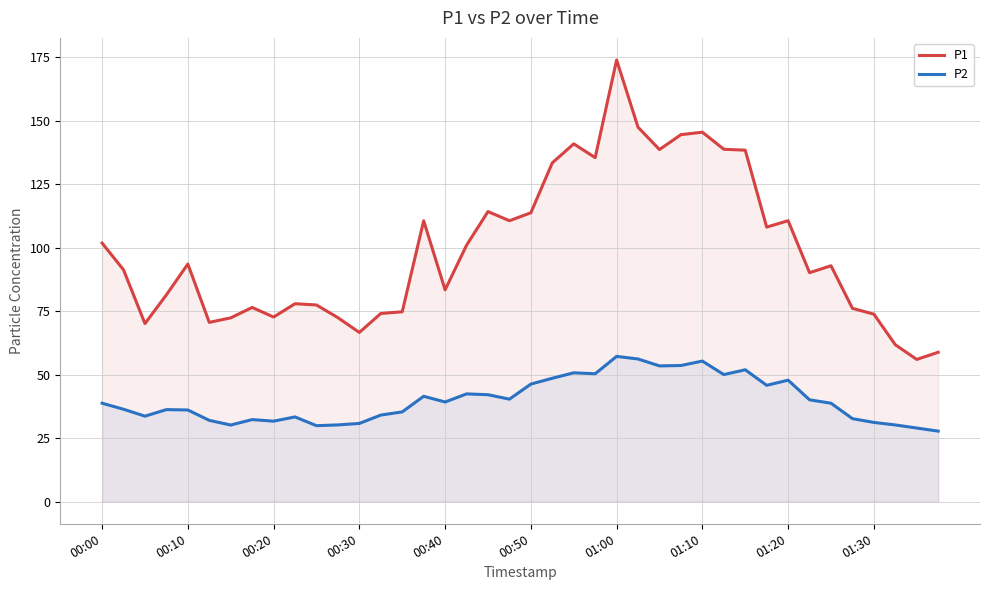

What is the lowest value of the P1 series?

56.0